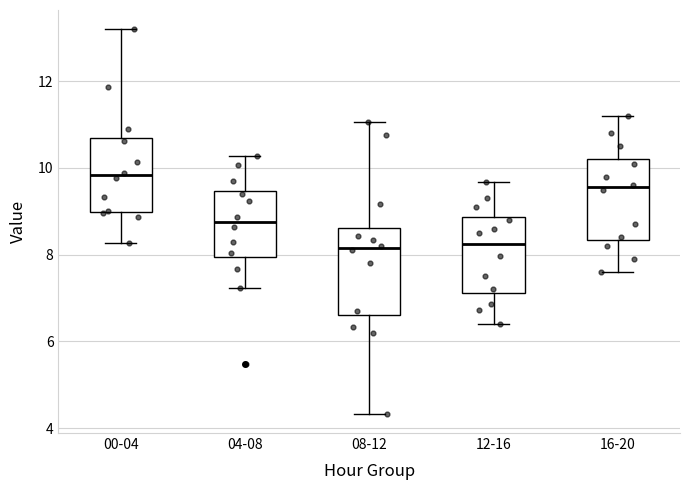

Where is the lower edge of the box for 12-16 on the y-axis? The values are not printed on the chart, so give them approximately, as read against the axis.

7.2